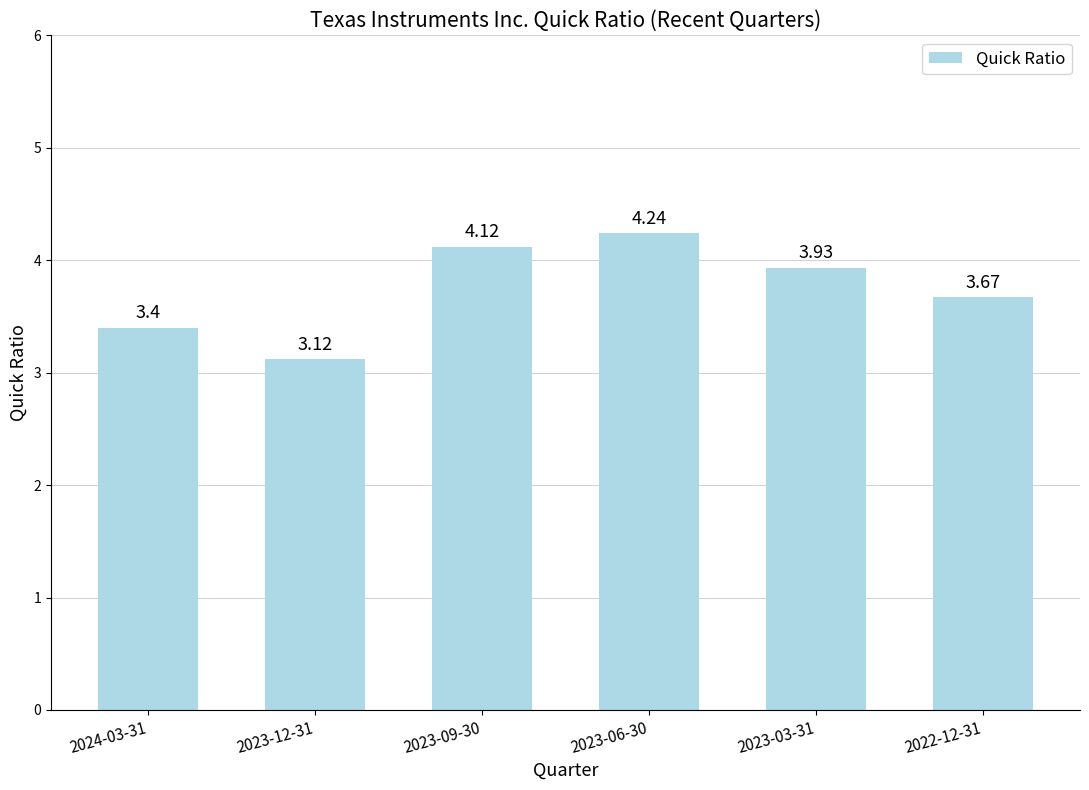

List the labels in order of value, smallest first.

2023-12-31, 2024-03-31, 2022-12-31, 2023-03-31, 2023-09-30, 2023-06-30